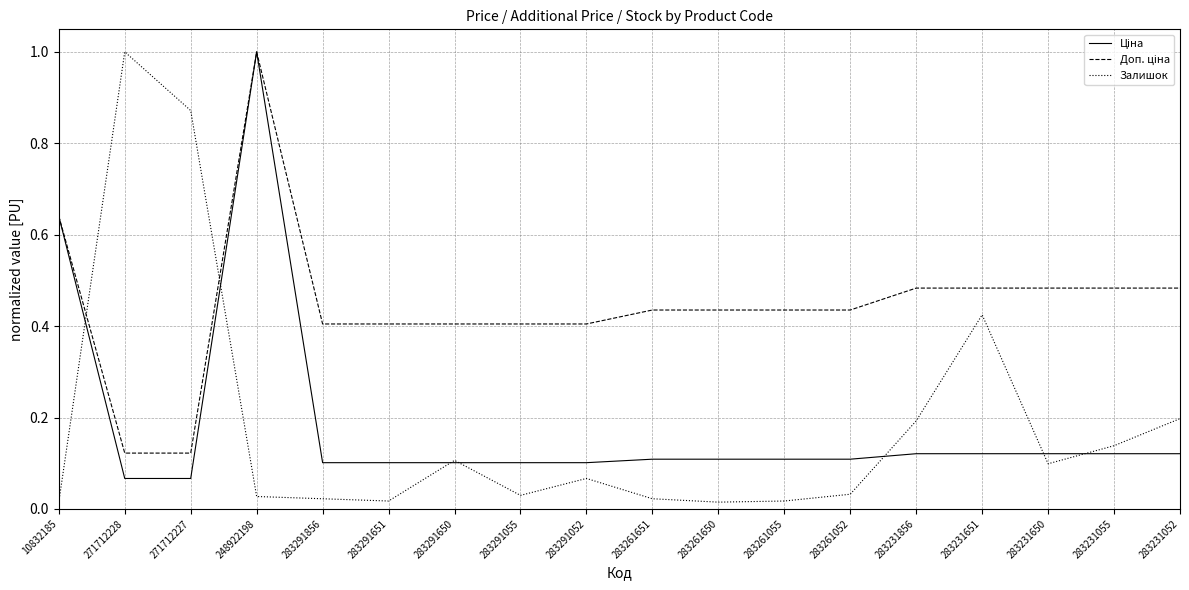

The Залишок series shows 0.1 at 283291052. True or false?

True